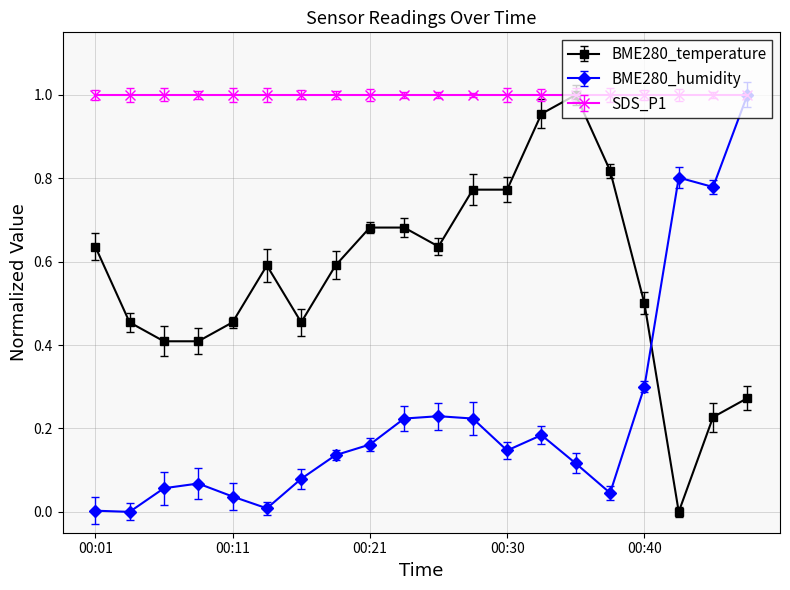

How many times do BME280_temperature and BME280_humidity cross each other?

1